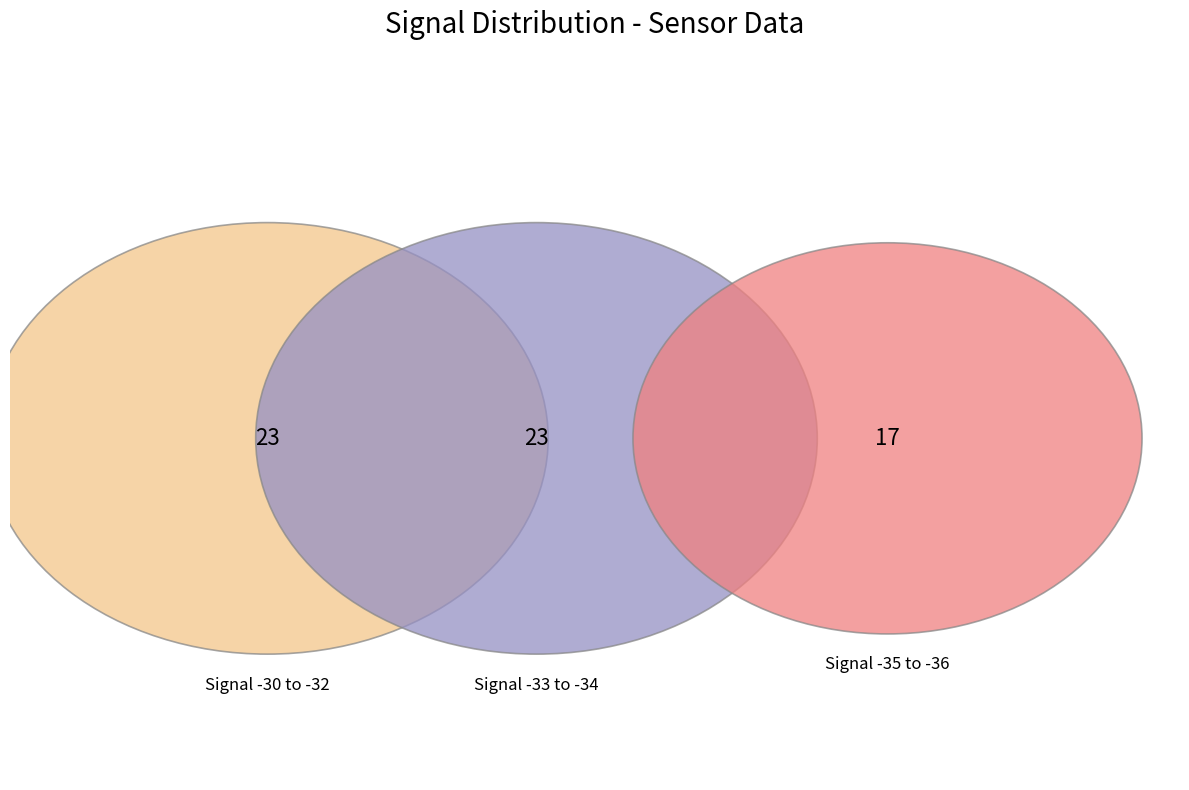

Is there a majority slice in this chart?

No